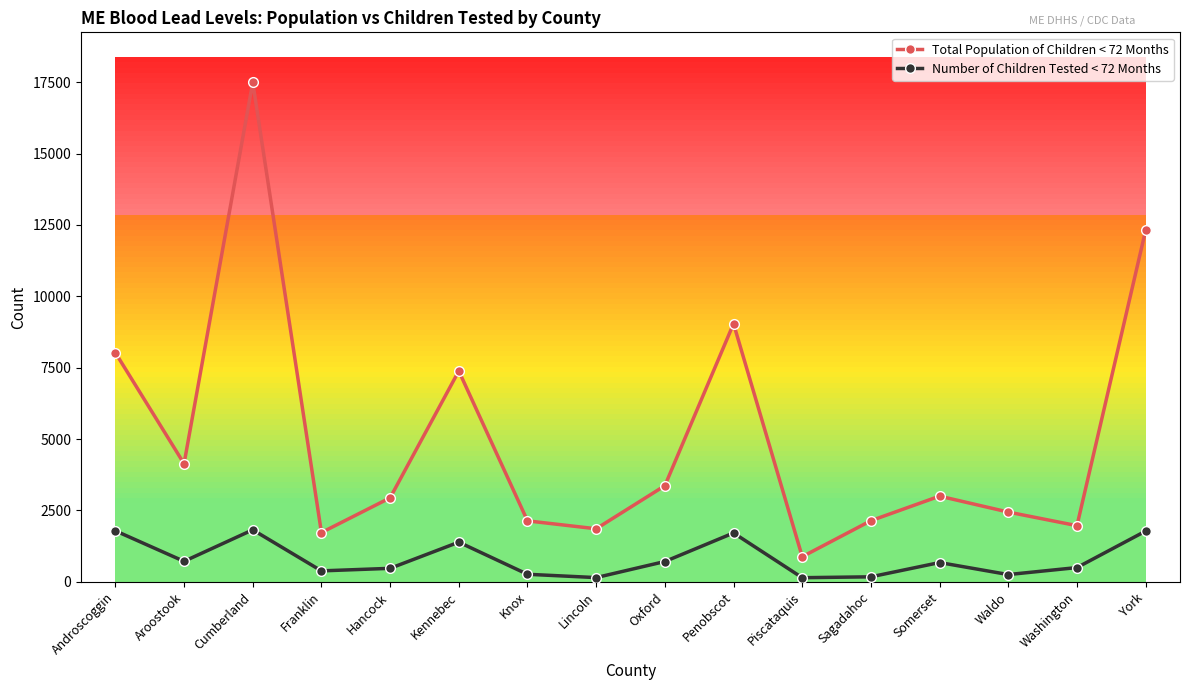

What is the label of the 4th point from the right?

Somerset